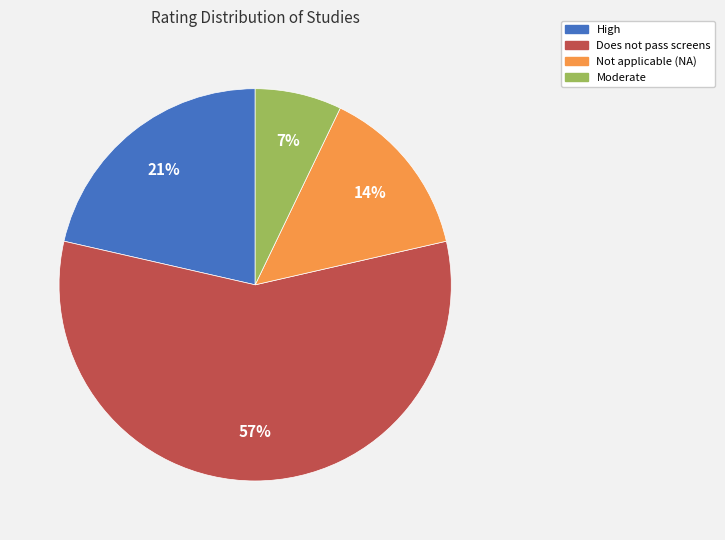

Does any single category account for the majority?

Yes